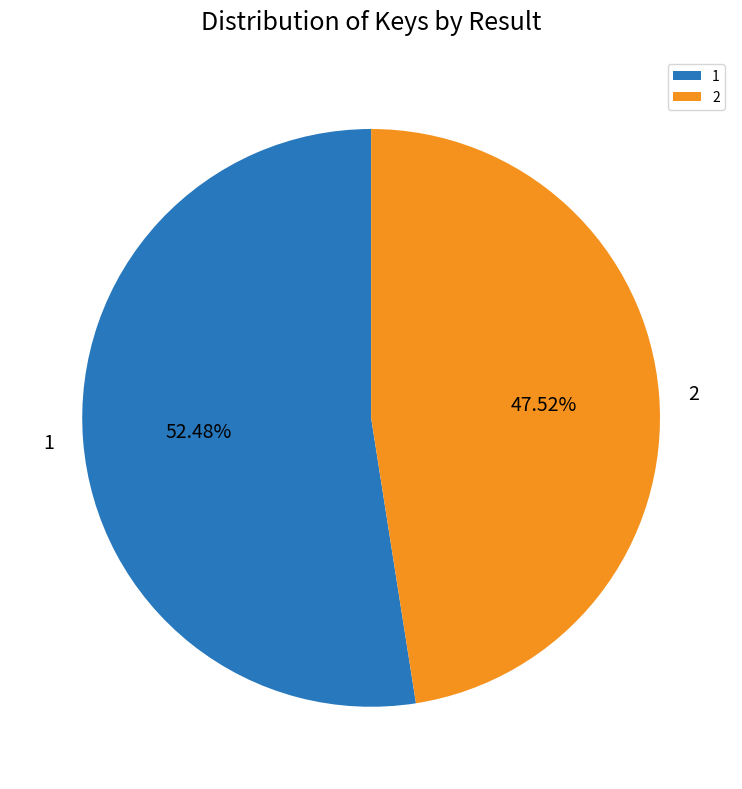

What percentage is NOT represented by 1?

47.5%